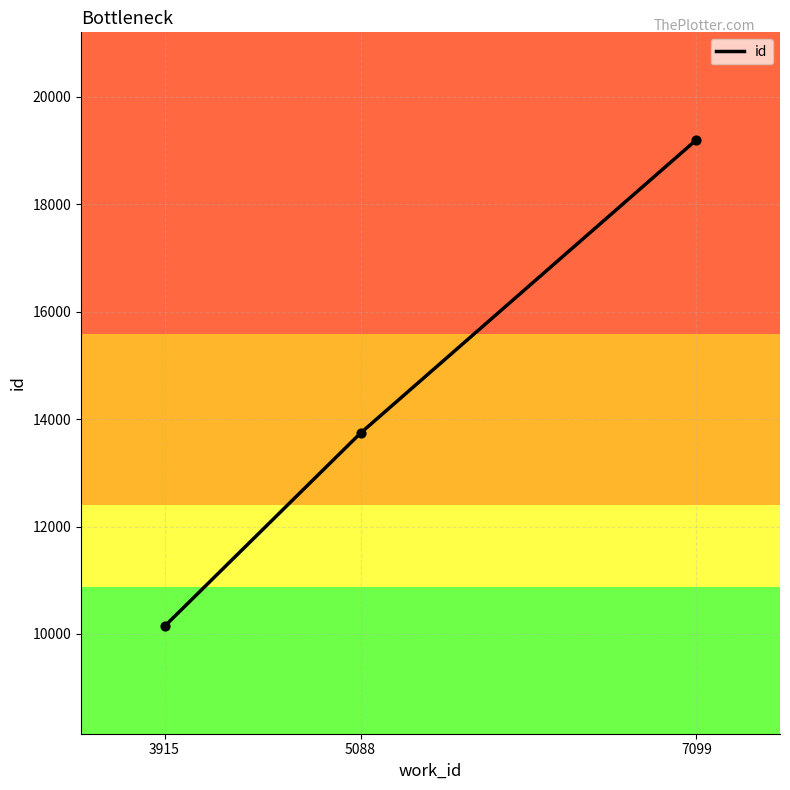

What is the ratio of the value at 3915 to the value at 7099?

0.5